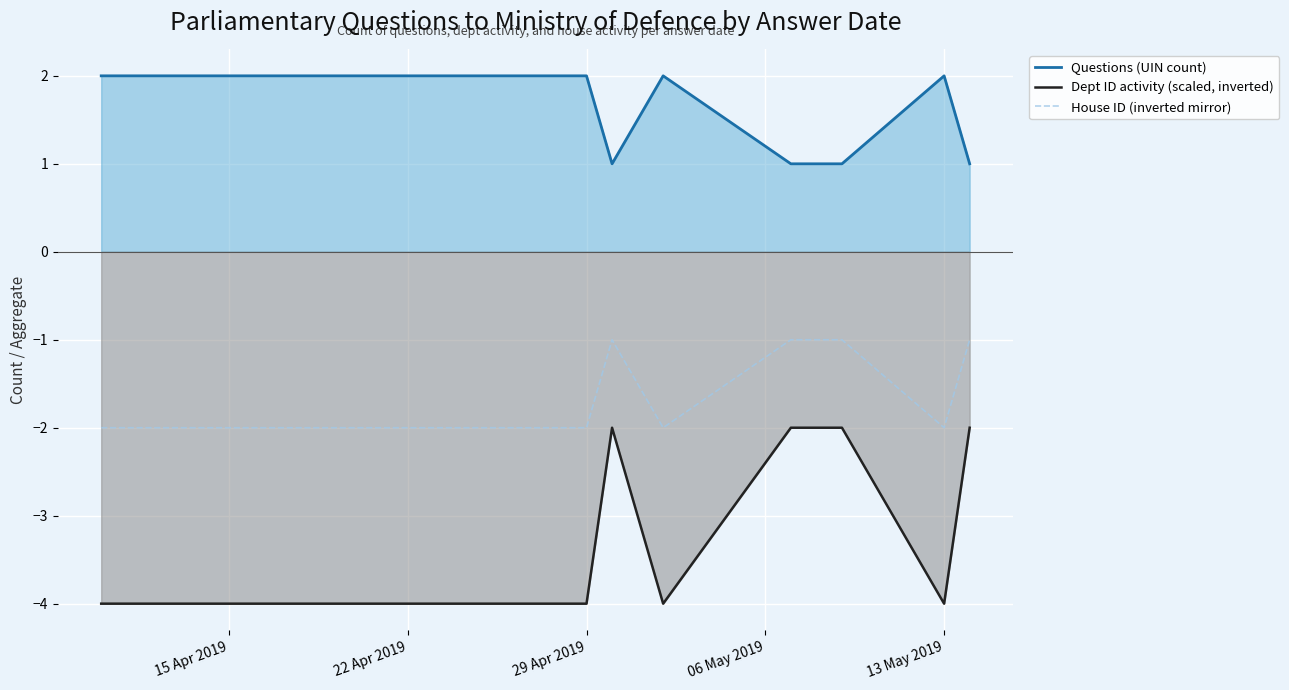

What is the difference between the maximum and second lowest values in the Questions (UIN count) series?

1